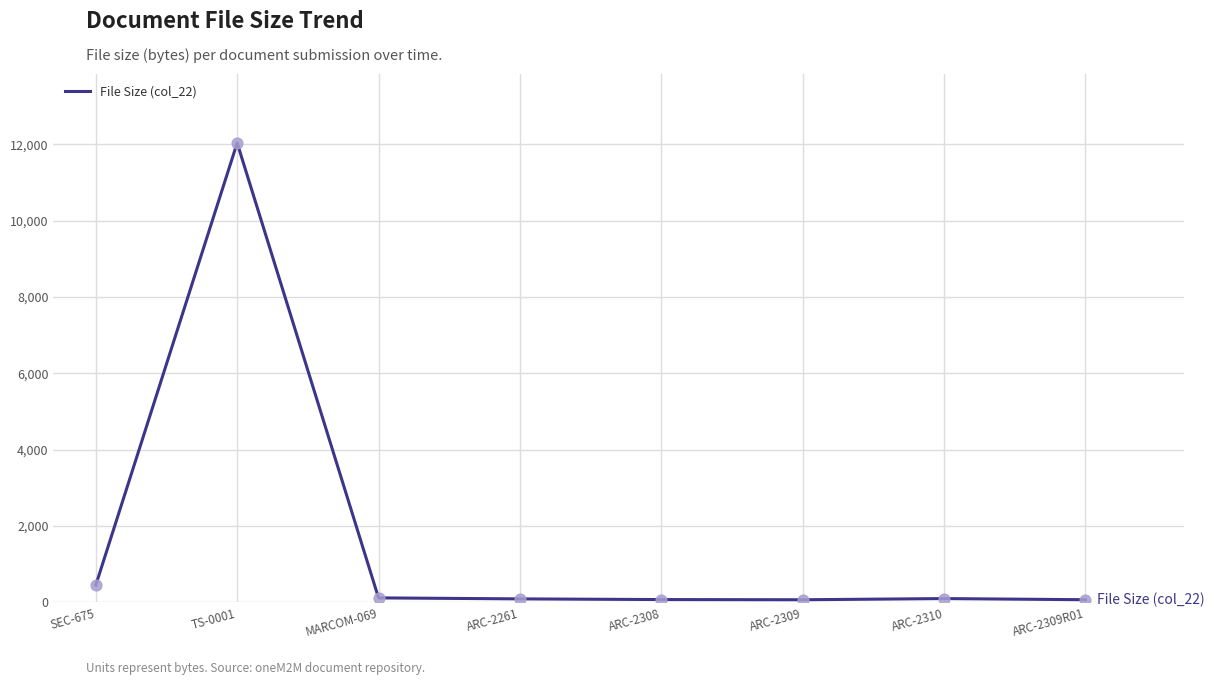

Which has a higher value, SEC-675 or TS-0001?

TS-0001